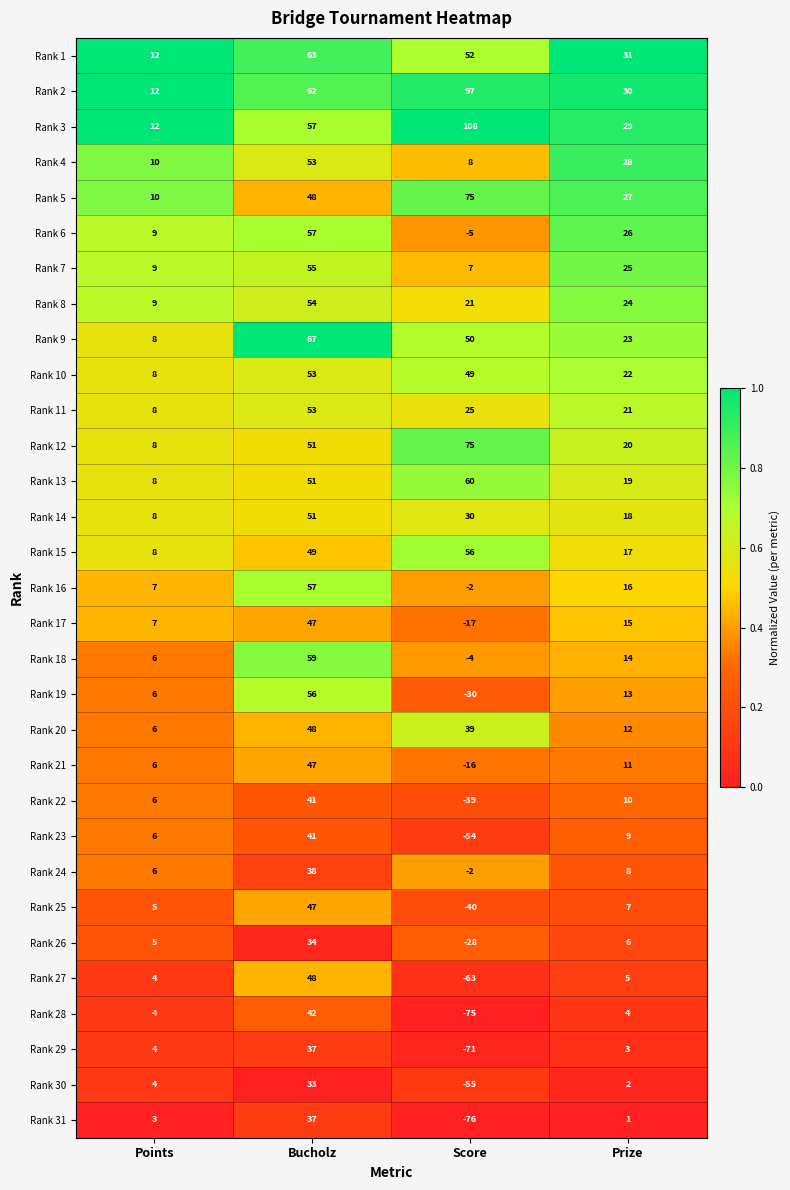

Read the Rank 26 value at Points, to the nearest 5.

5